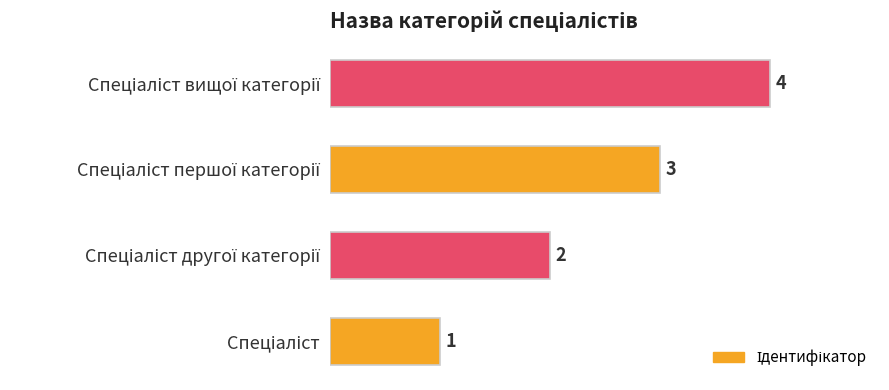

Count the values in the range 2 to 4.

3